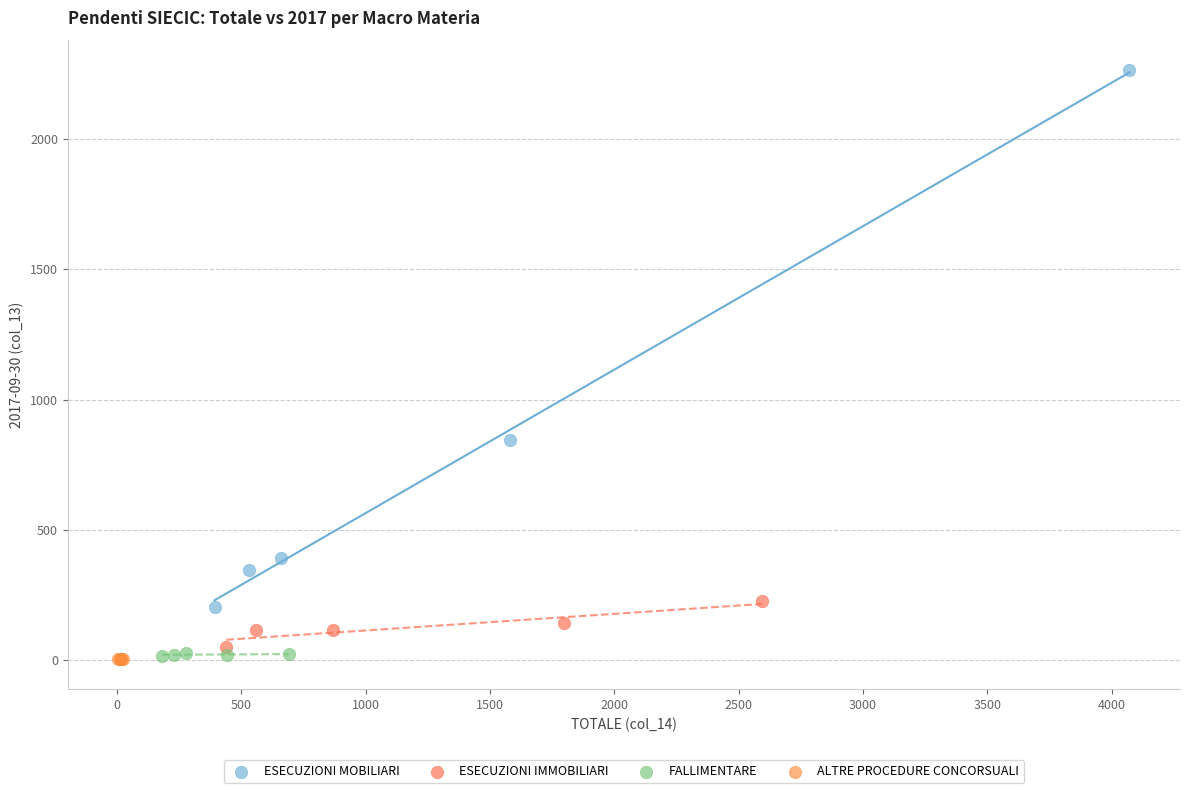

What are all the series names shown in the legend?

ESECUZIONI MOBILIARI, ESECUZIONI IMMOBILIARI, FALLIMENTARE, ALTRE PROCEDURE CONCORSUALI